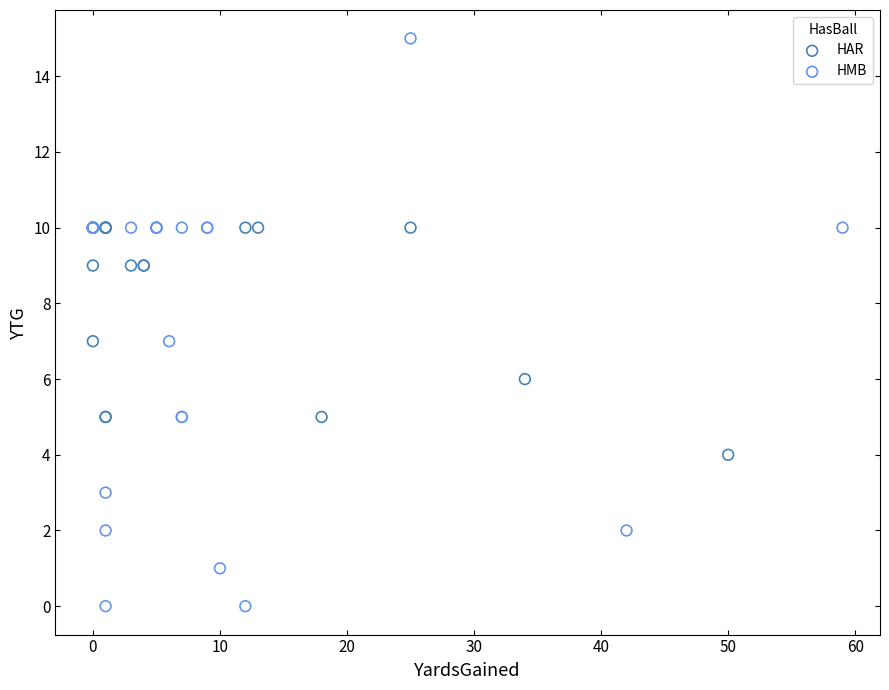

Which series has the largest Y range (max minus min)?

HMB